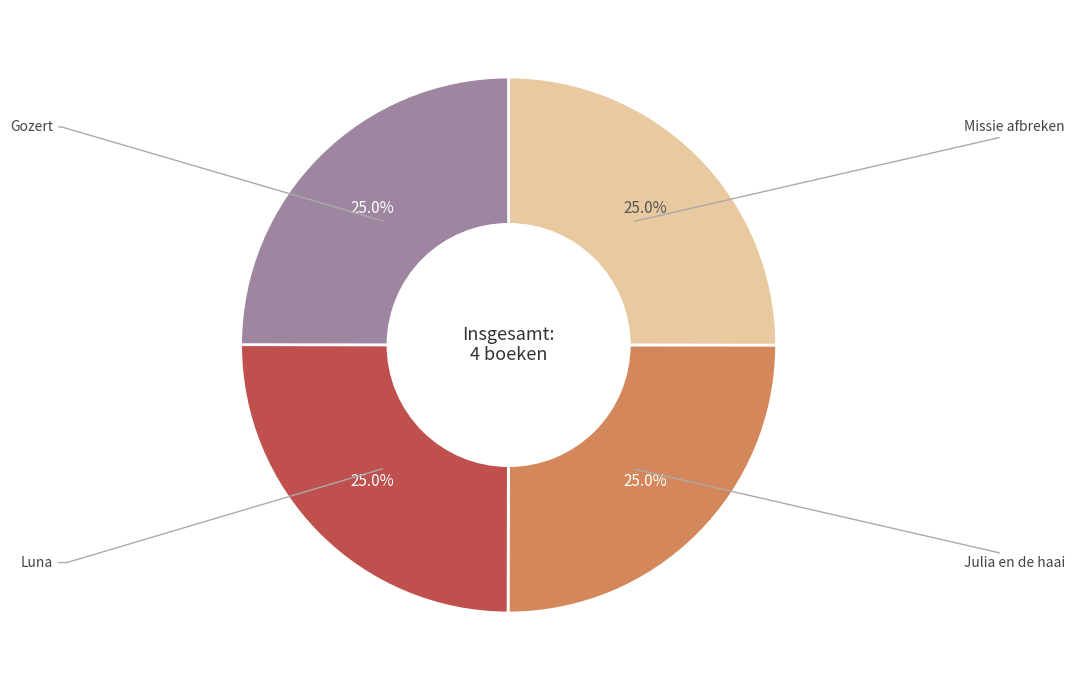

Does any single category account for the majority?

No